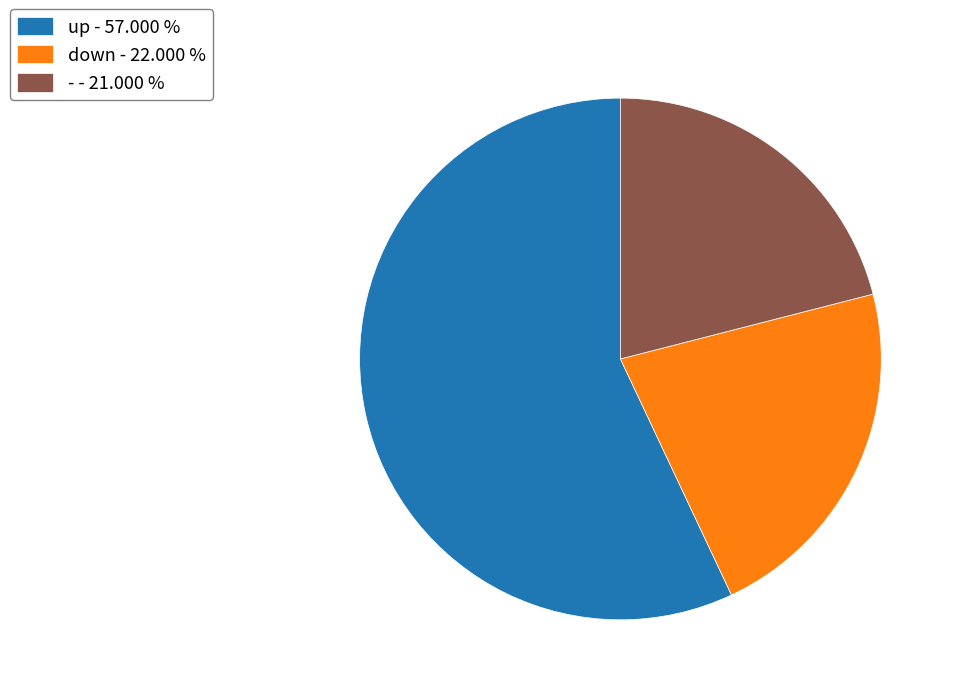

What is the ratio of the value at up - 57.000 % to the value at down - 22.000 %?

2.6